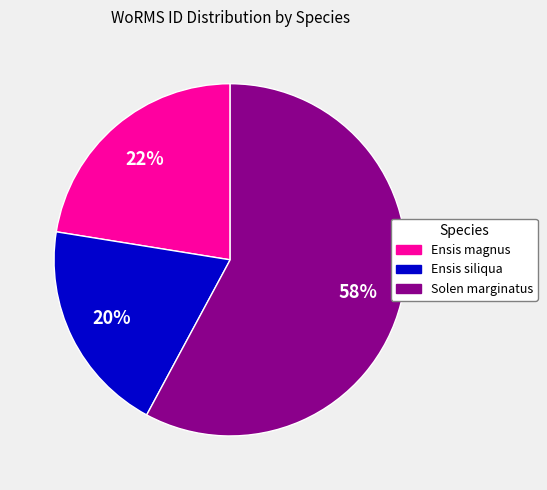

To the nearest percent, what is the difference between the largest and smallest slice percentages?

38%